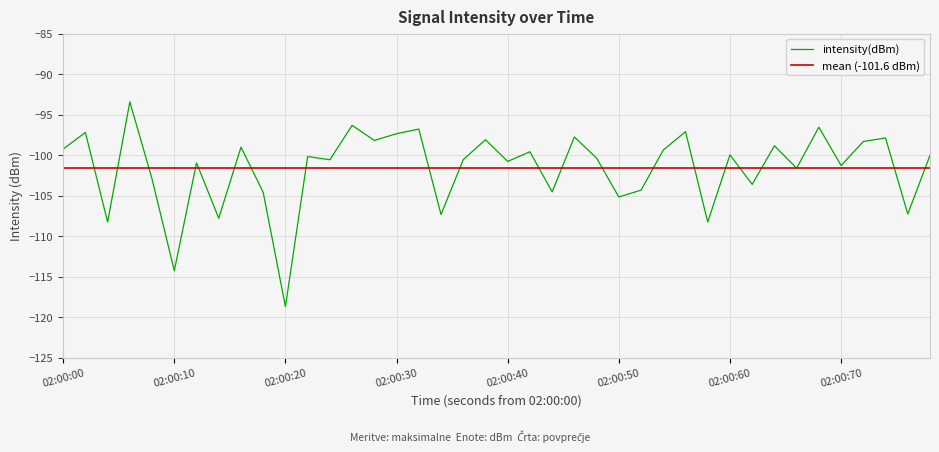

What is the maximum value for intensity(dBm)?

-93.4